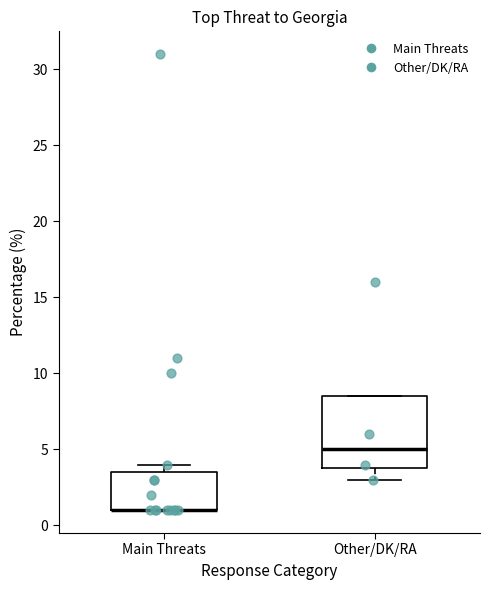

Where is the lower edge of the box for Main Threats on the y-axis? The values are not printed on the chart, so give them approximately, as read against the axis.

1.0